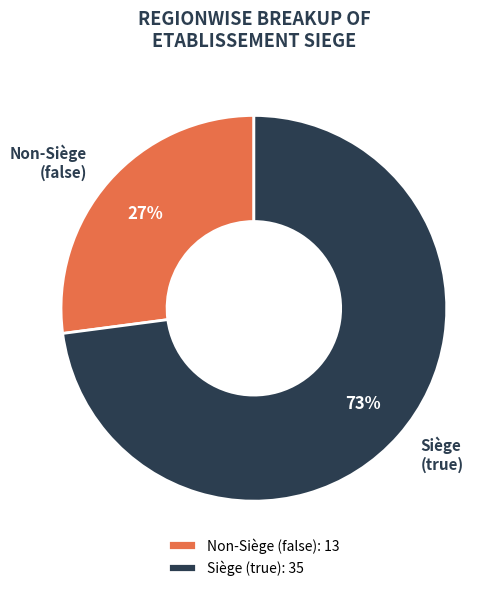

Count the number of slices in the pie.

2